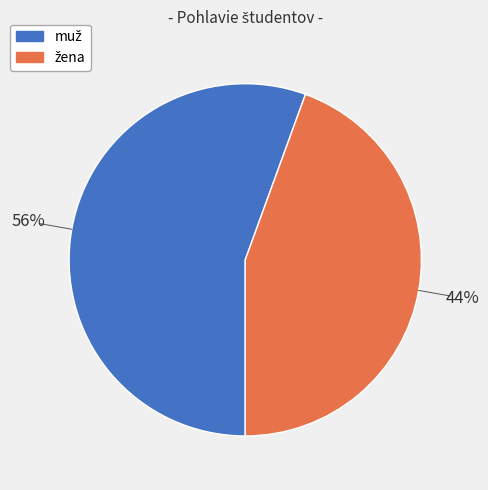

Does any single category account for the majority?

Yes